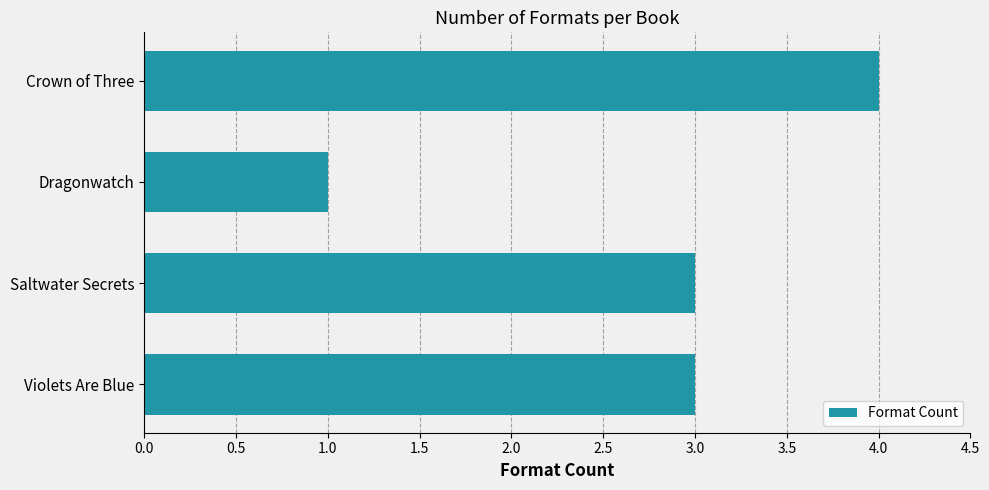

What is the smallest value displayed?

1